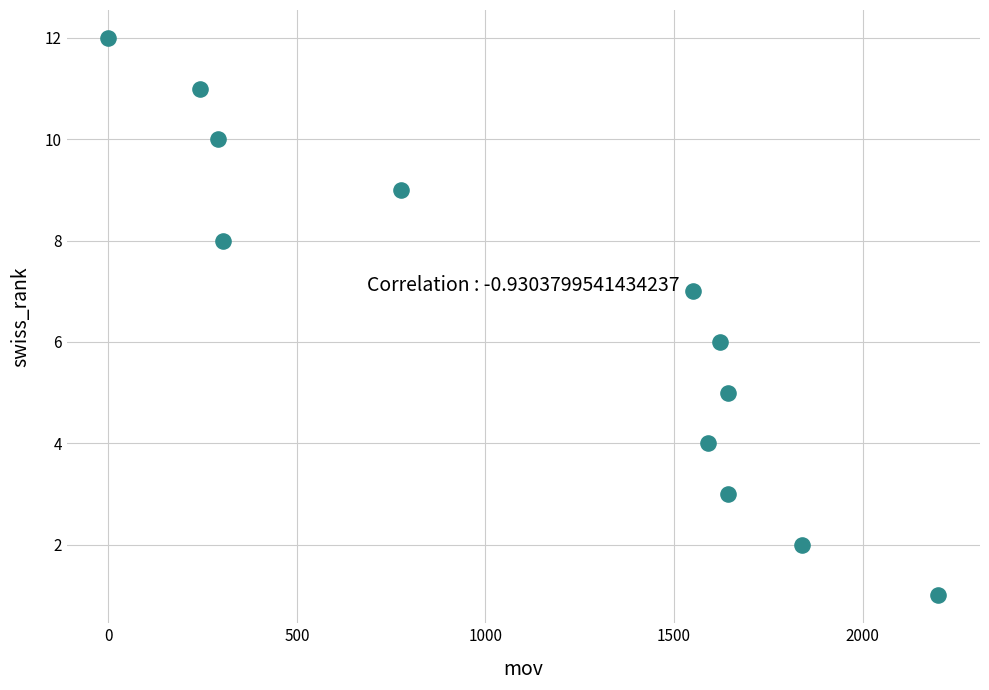

What is the range of Y values (max minus min)?

11